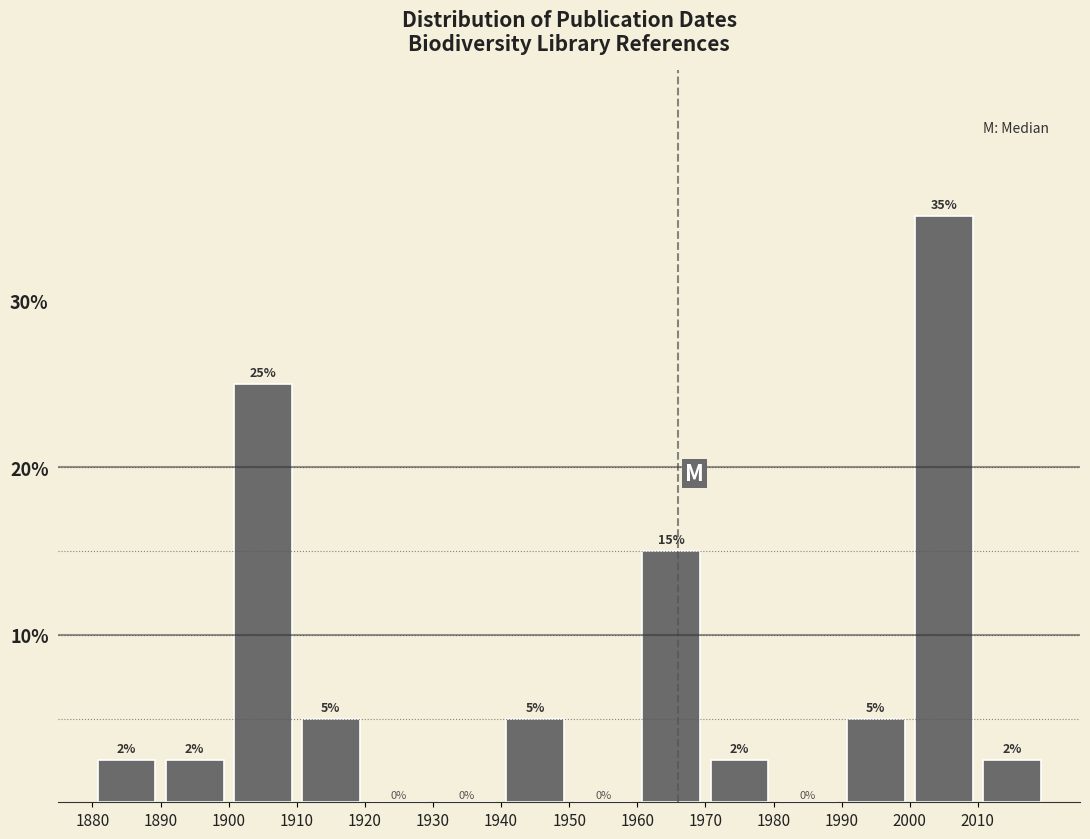

Which range on the x-axis has the tallest bar?

2000 to 2010